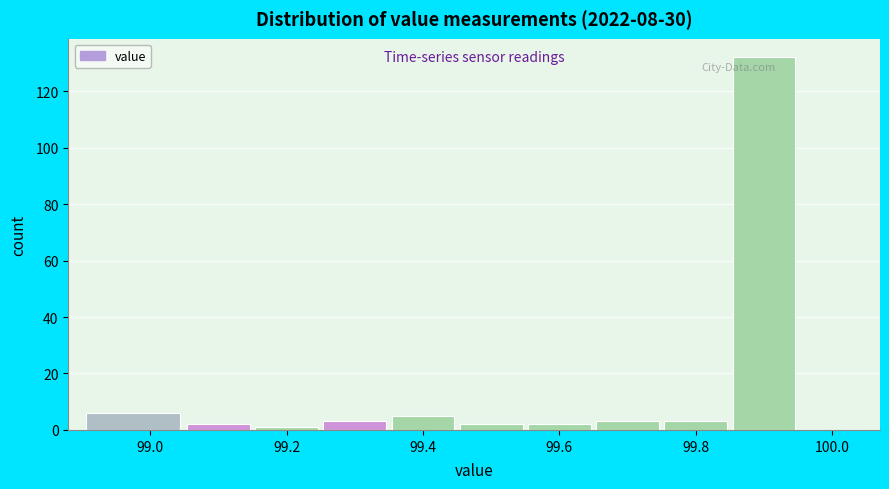

How tall is the bar that spans 99.25 to 99.35 on the x-axis? Neither the bar edges nor the heights are printed on the chart, so give them approximately, as read against the axes.

4